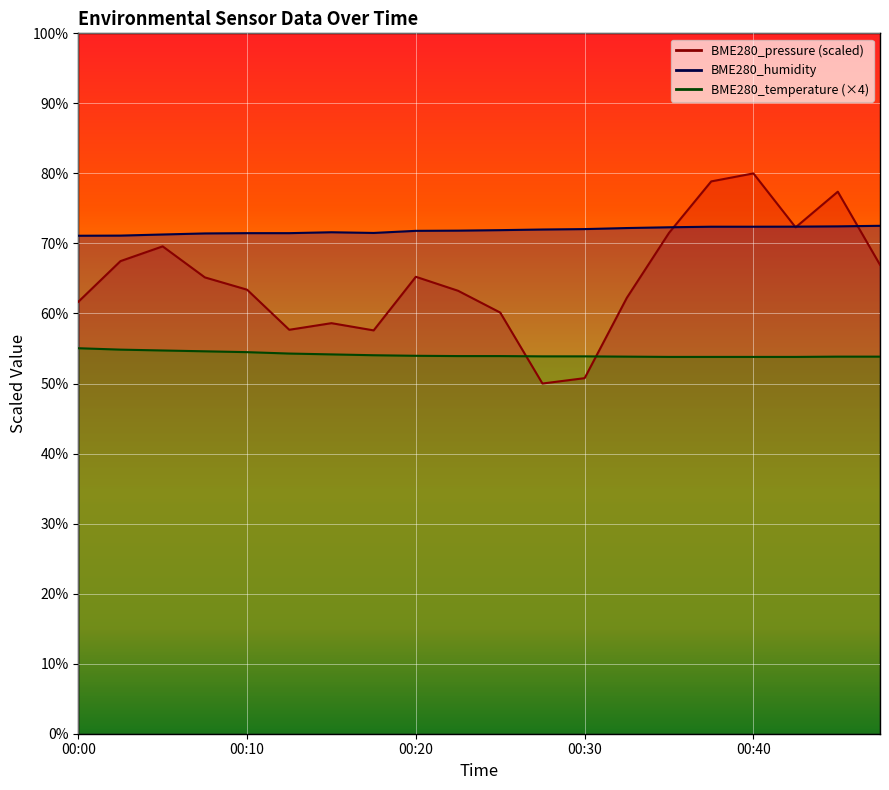

What is the total value across all series at 00:32?

188.3